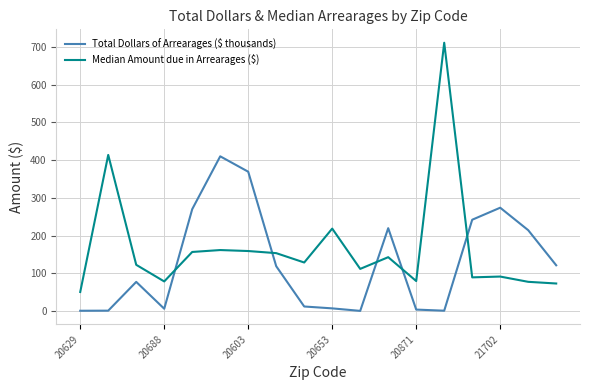

Which series has the largest total across all categories?

Median Amount due in Arrearages ($)